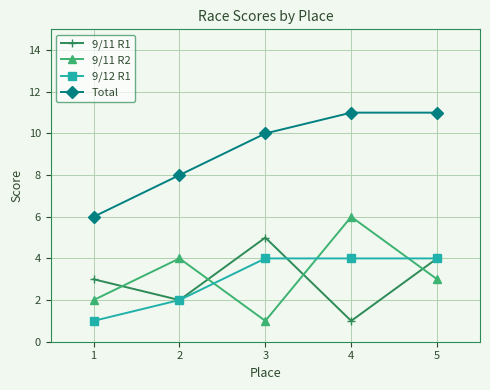

Is this an area chart (filled region under the line)?

No